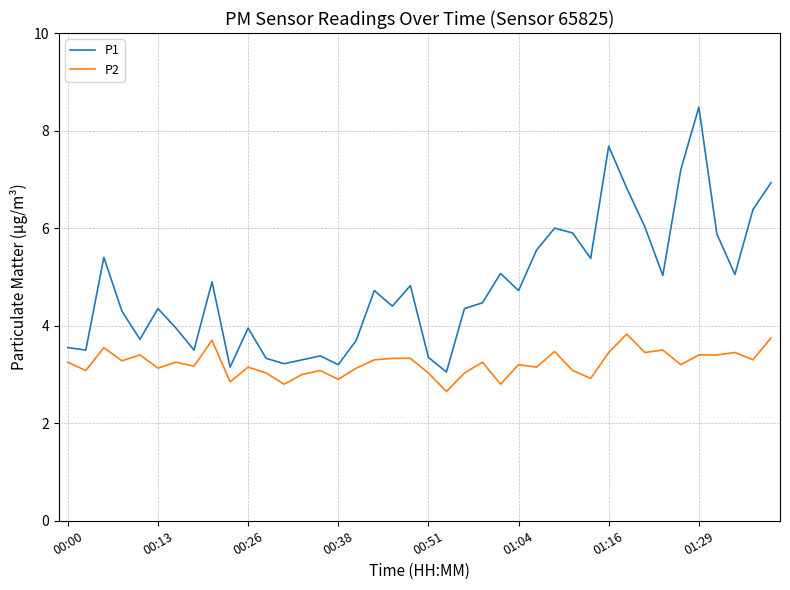

How many values in the P1 series exceed 4?

25